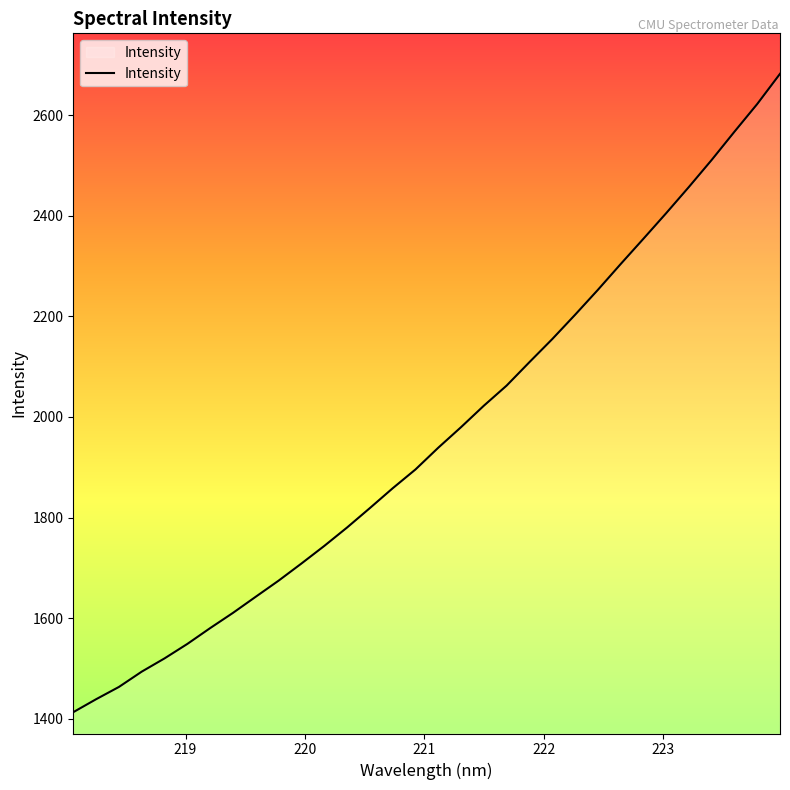

What is the maximum value shown in the chart?

2682.2